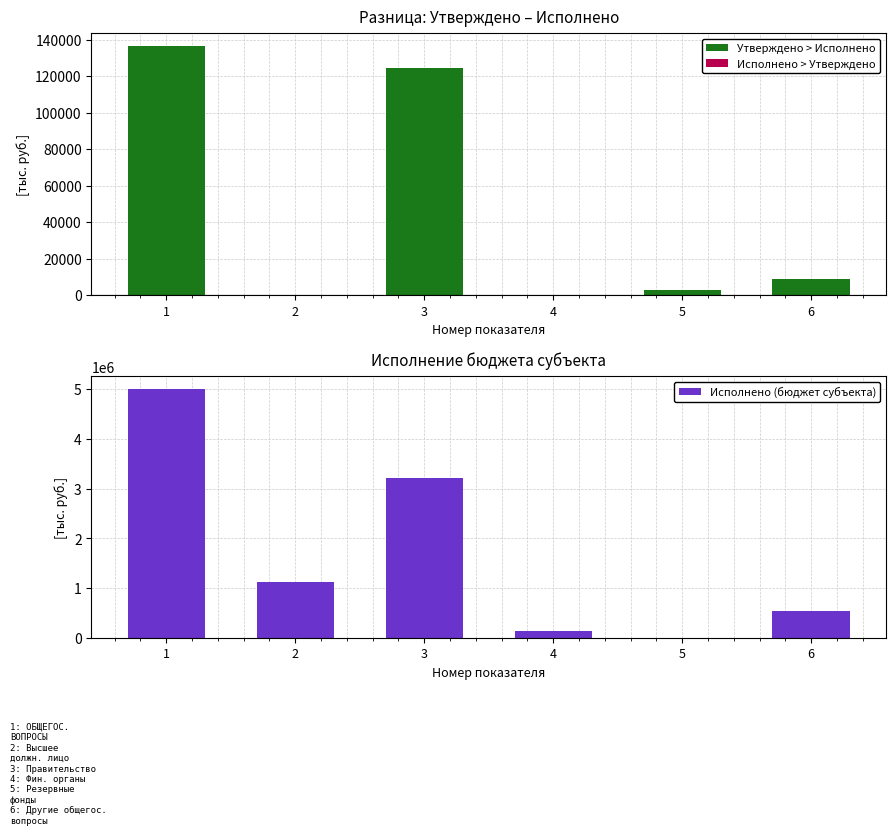

Which has a higher value, 5 or 1?

1